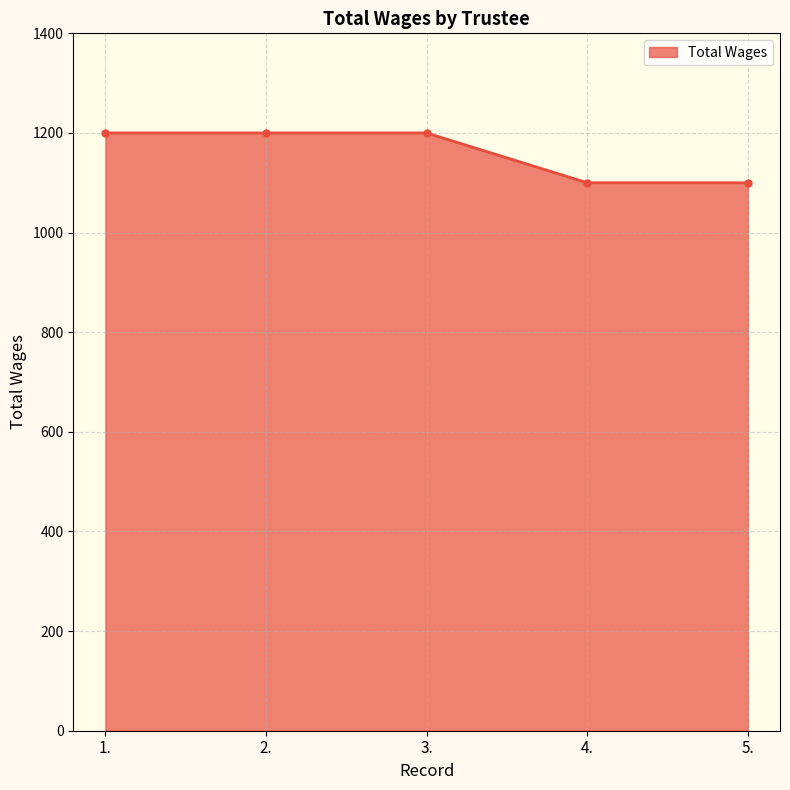

Approximately how many times larger is the value at 5. compared to 4.?

1.0